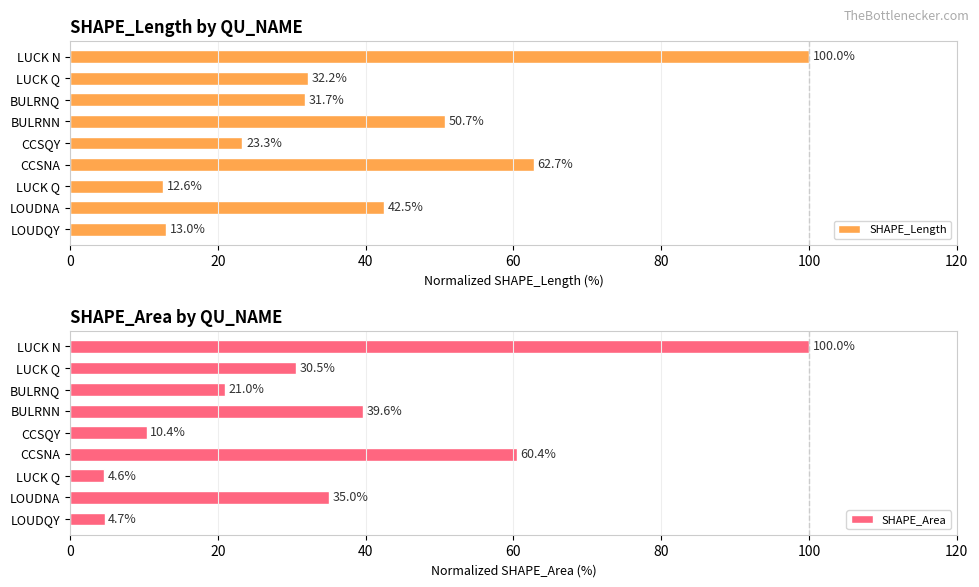

At how many categories does at least one series exceed 59?

2